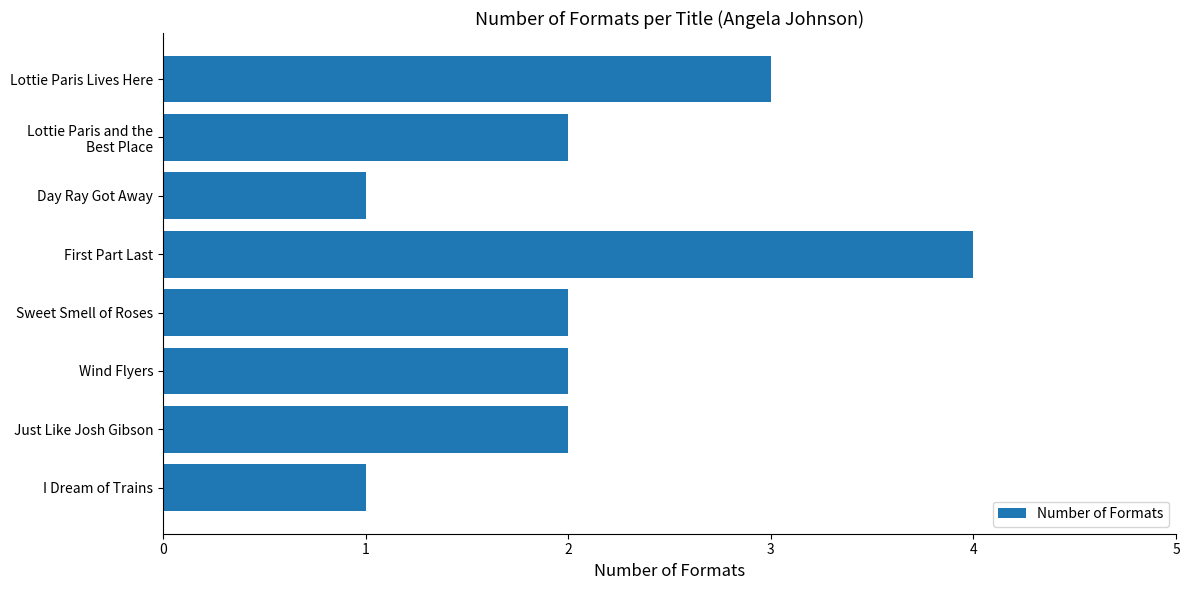

What position from the top is Just Like Josh Gibson?

7